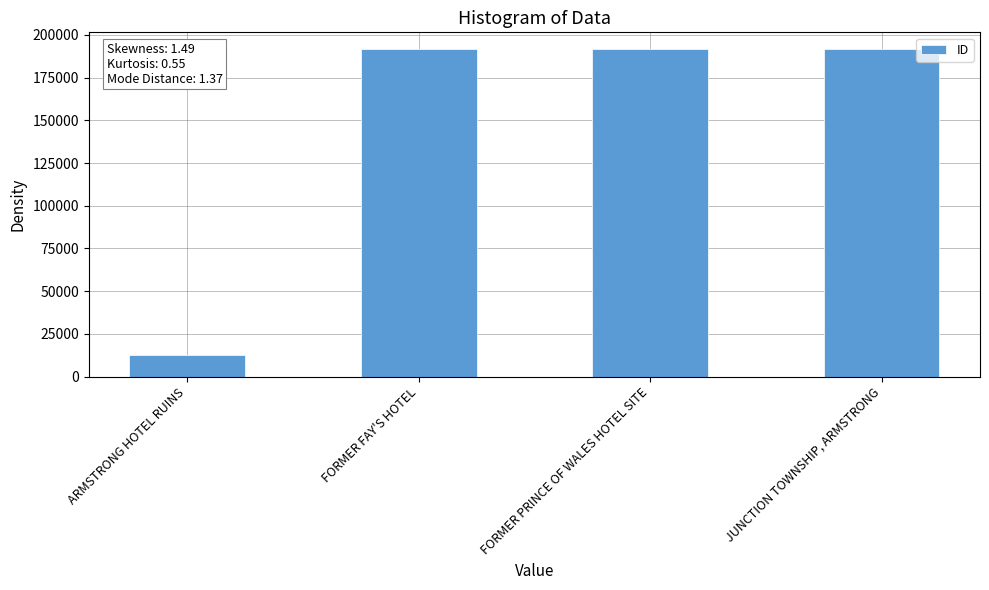

How many data points are less than 191843?

2